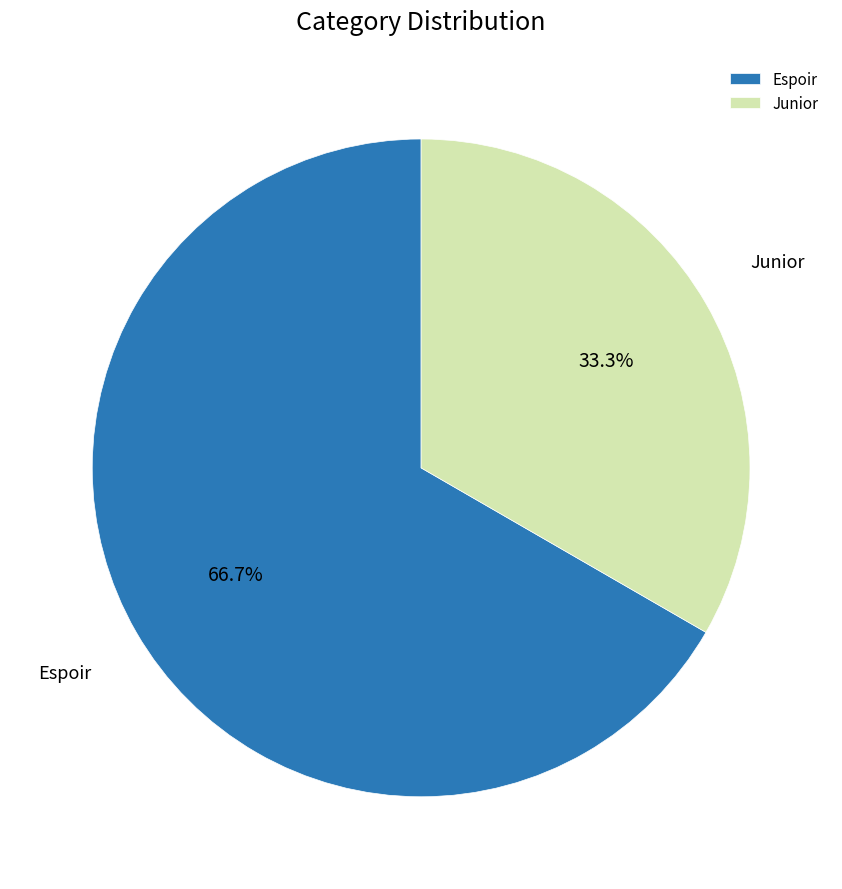

Rank the categories by value from lowest to highest.

Junior, Espoir